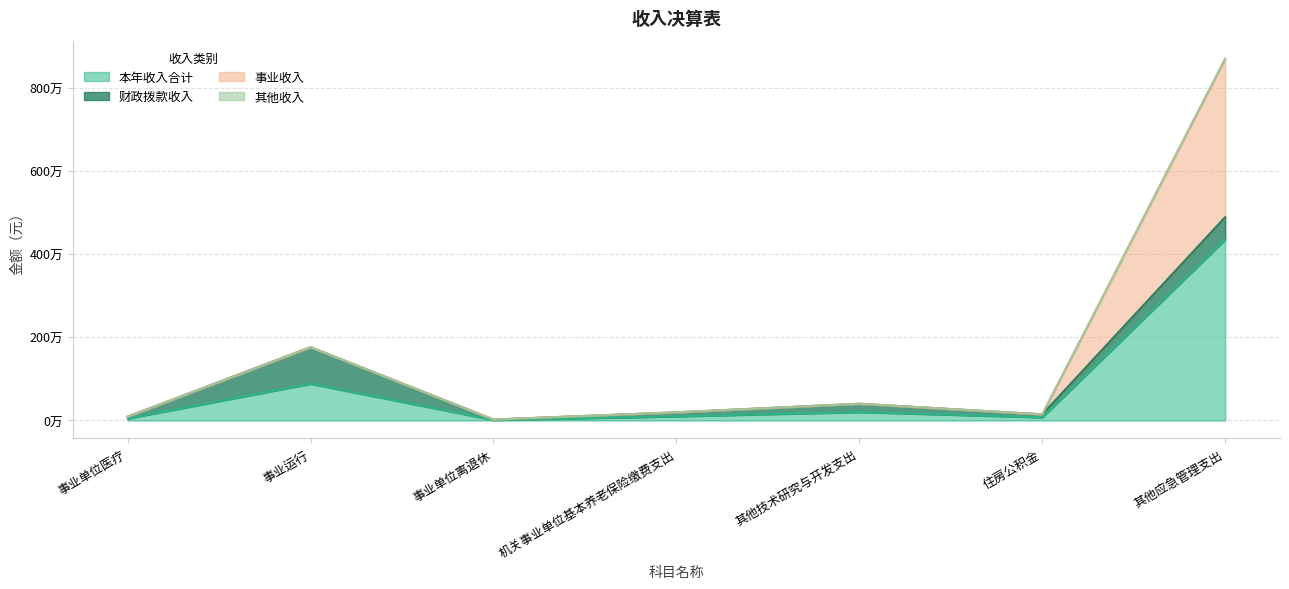

True or false: 本年收入合计 and 事业收入 cross at least once.

False